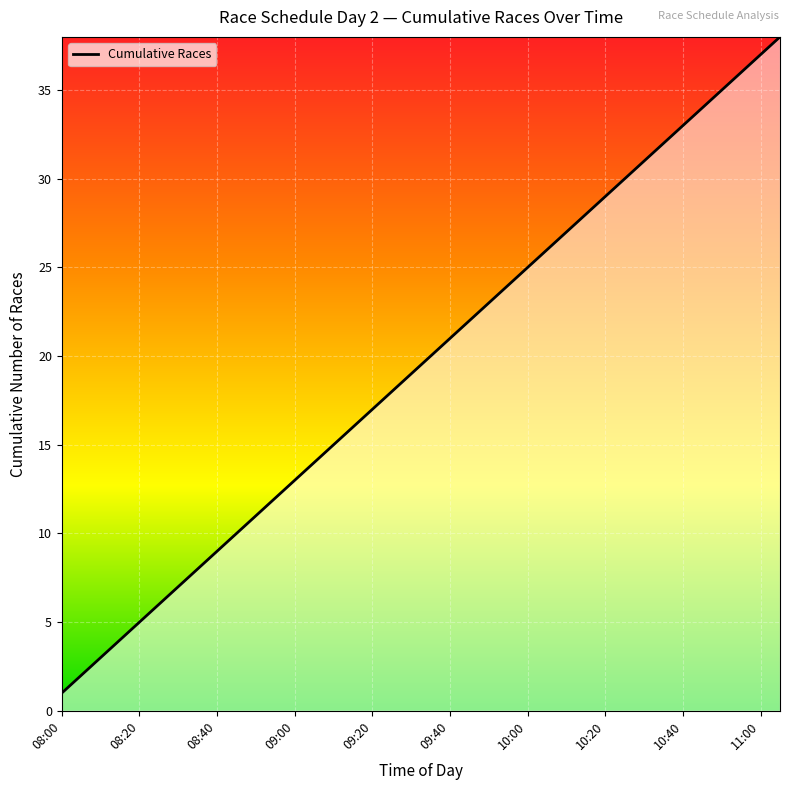

How many values are below 20?

19